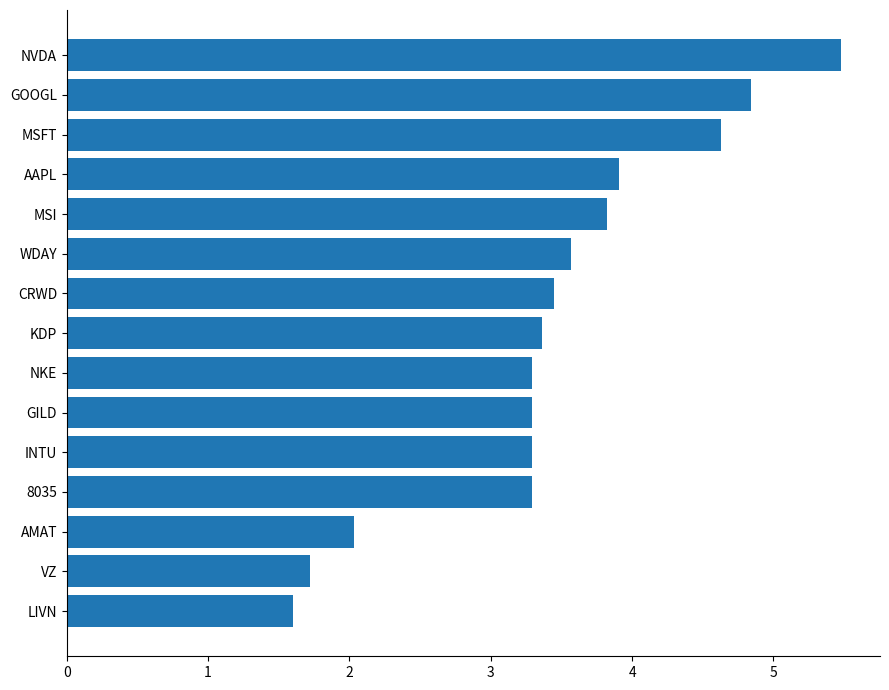

The chart shows a value of 2.9 at AMAT. True or false?

False